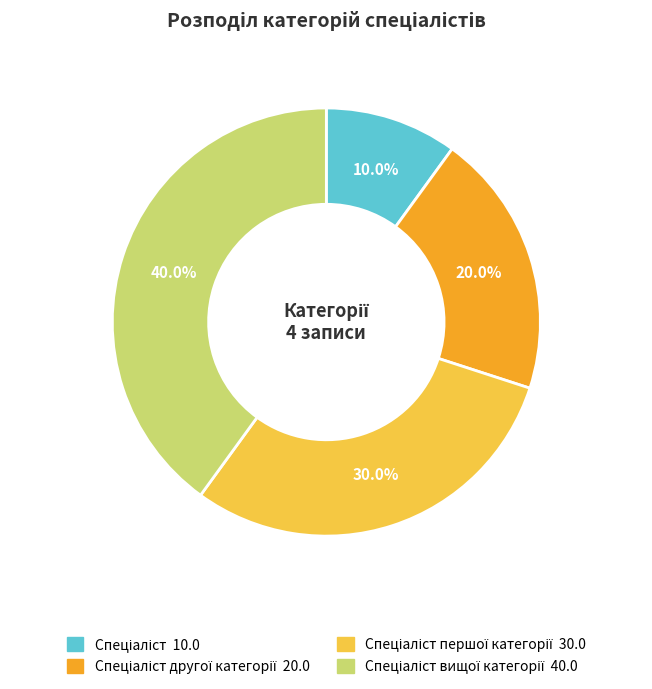

Does any single category account for the majority?

No